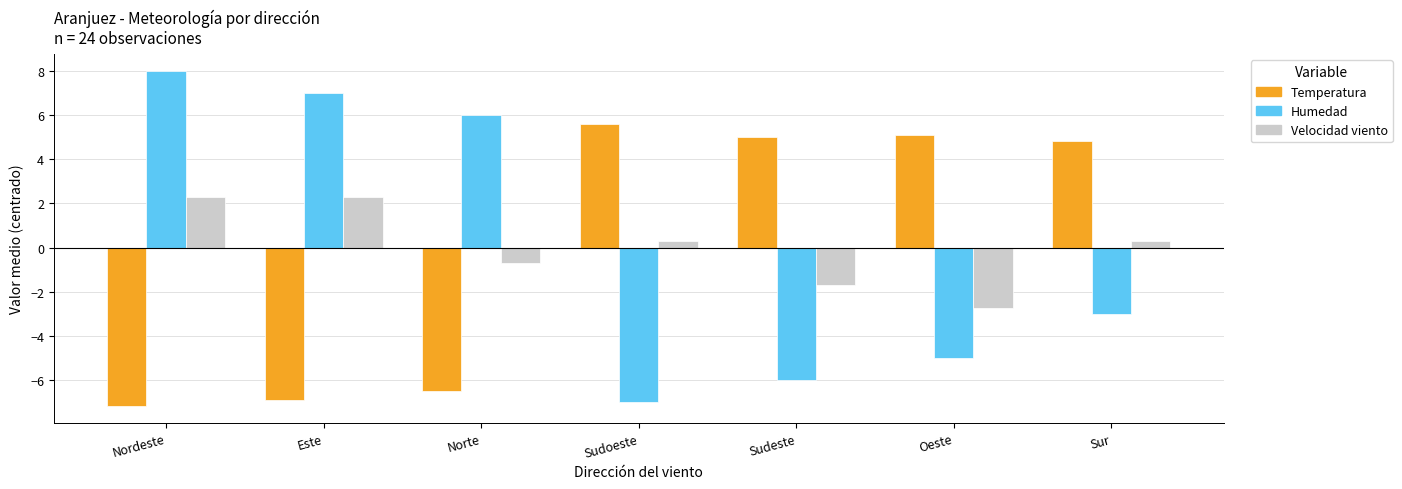

What is the approximate value of Humedad at Sur?

-3.0